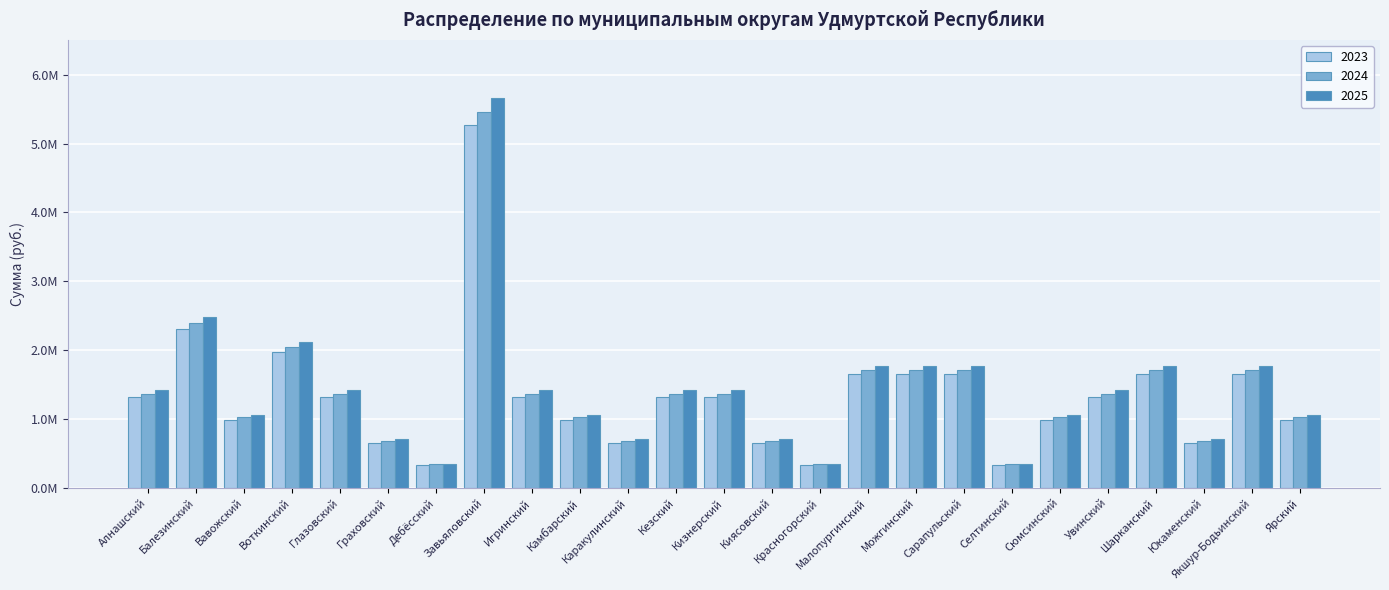

What is the label of the 25th bar from the left?

Ярский